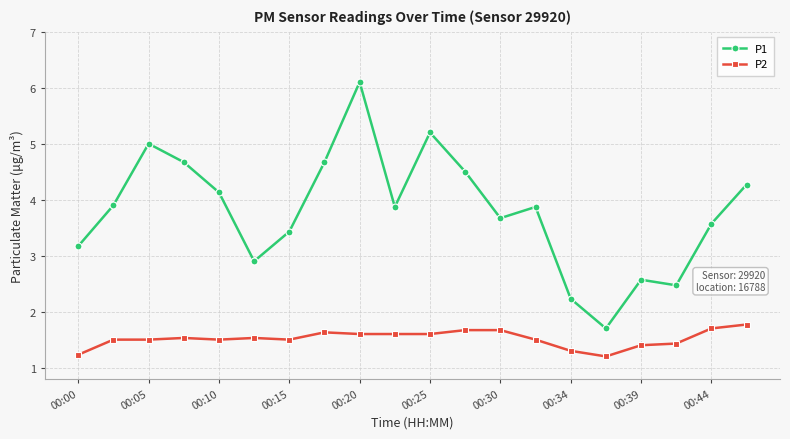

Reading right to left, list all the values displayed in this chart.

P1: 4.3	3.6	2.5	2.6	1.7	2.2	3.9	3.7	4.5	5.2	3.9	6.1	4.7	3.4	2.9	4.1	4.7	5.0	3.9	3.2
P2: 1.8	1.7	1.4	1.4	1.2	1.3	1.5	1.7	1.7	1.6	1.6	1.6	1.6	1.5	1.5	1.5	1.5	1.5	1.5	1.2